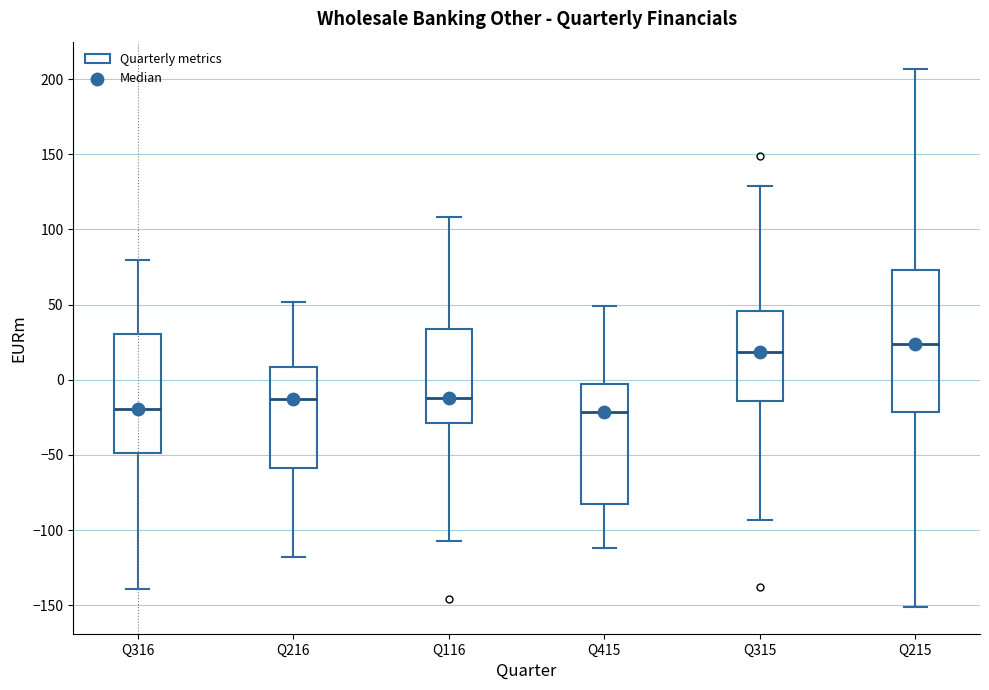

Which box is the tallest, from its lower edge to its upper edge?

Q215